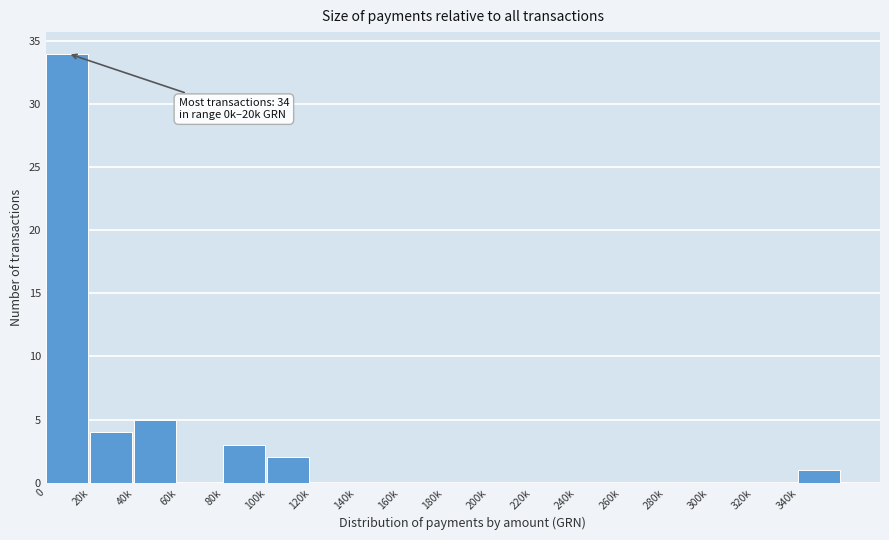

Reading left to right, list all the values displayed in this chart.

0=34	20k=4	40k=5	60k=0	80k=3	100k=2	120k=0	140k=0	160k=0	180k=0	200k=0	220k=0	240k=0	260k=0	280k=0	300k=0	320k=0	340k=1